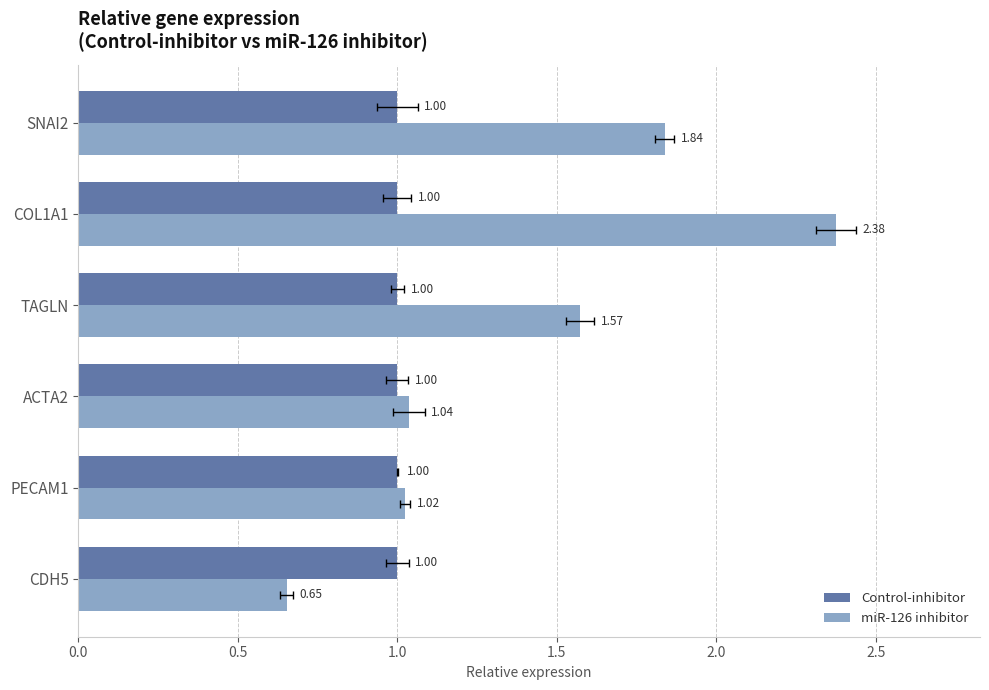

Between 1.0 and 2.5, which series saw the biggest shift?

miR-126 inhibitor